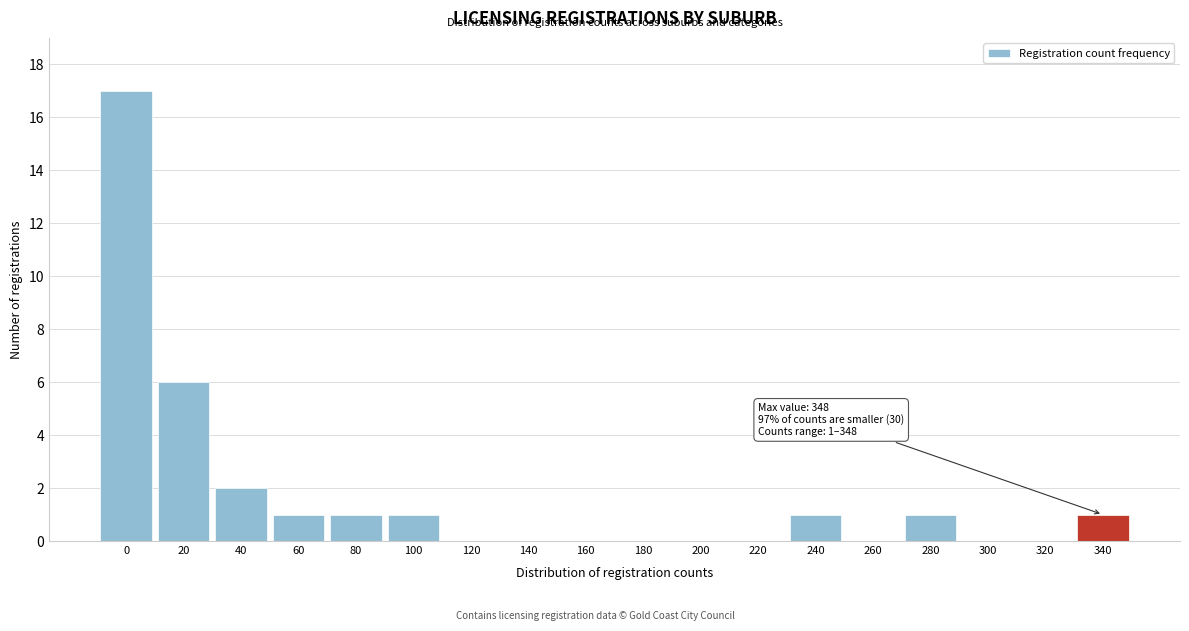

Reading left to right, what are all the values shown in this chart?

0=17	20=6	40=2	60=1	80=1	100=1	120=0	140=0	160=0	180=0	200=0	220=0	240=1	260=0	280=1	300=0	320=0	340=1